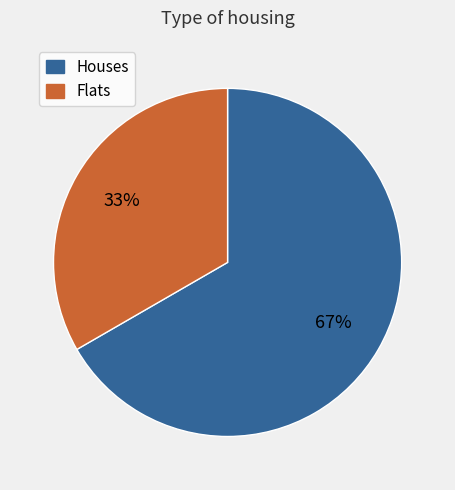

Is there any slice that represents more than half of the pie?

Yes